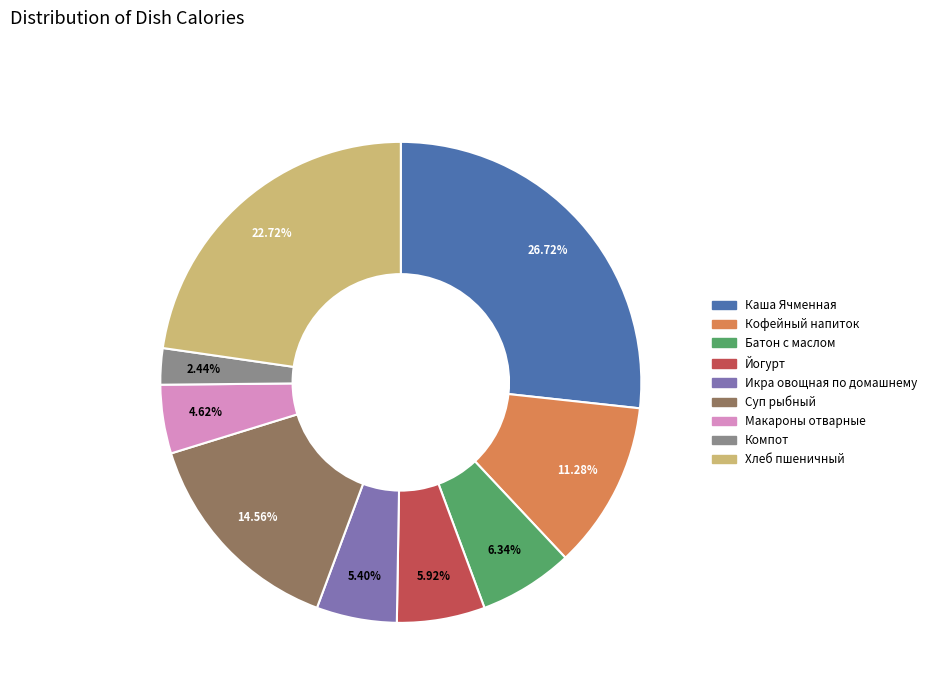

Does Каша Ячменная account for over 50% of the chart?

No